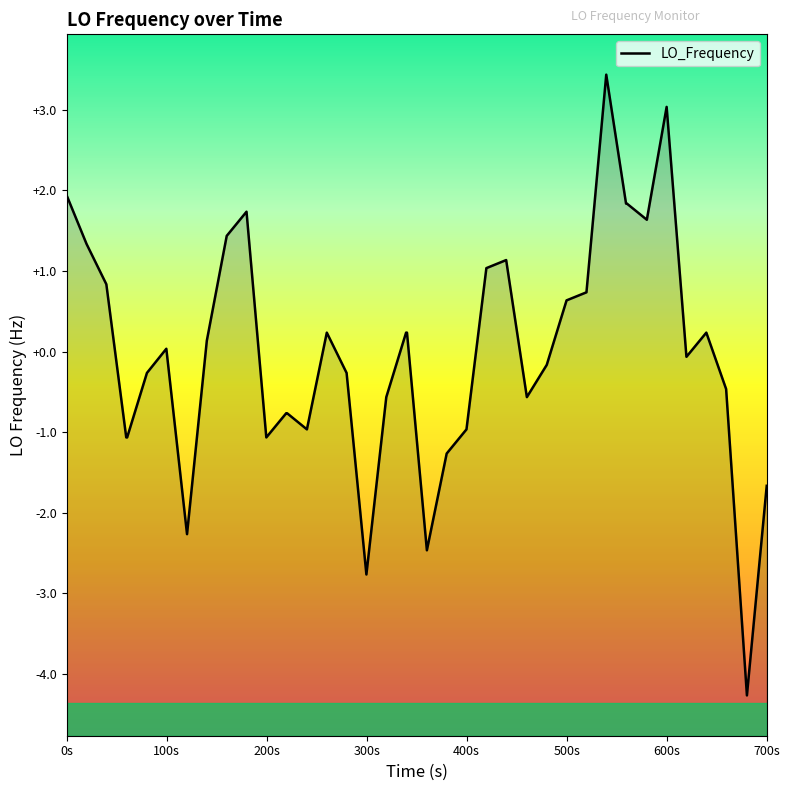

What is the label of the 4th point from the left?

300s